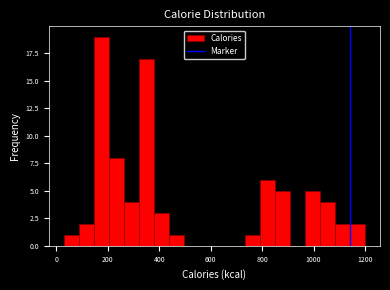

Read against the x-axis, roughly where is the centre of the tallest bar?

180